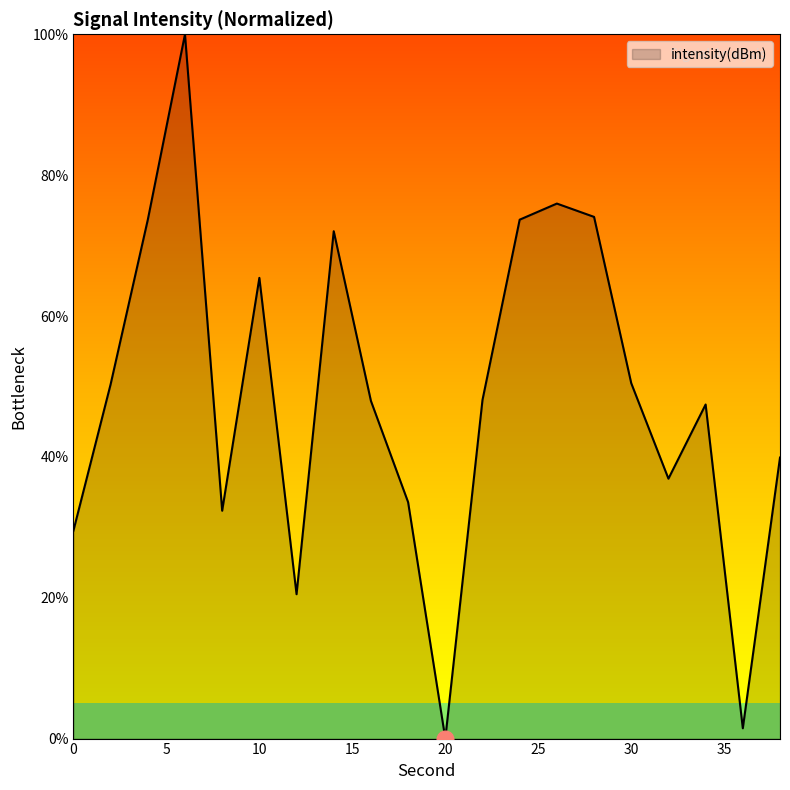

How many interior local valleys (lower than both neighbors) does the data have?

5